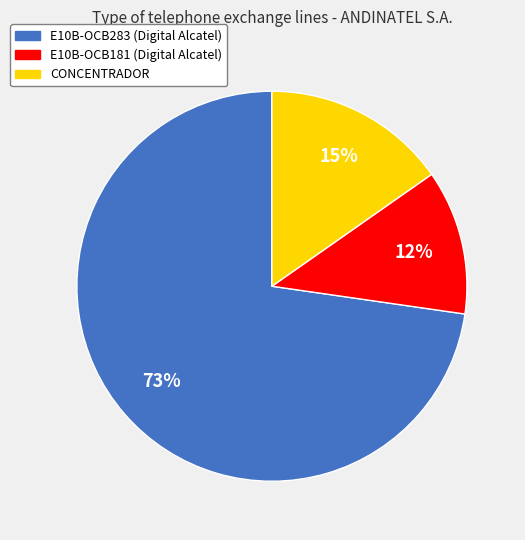

How many segments does this pie chart have?

3